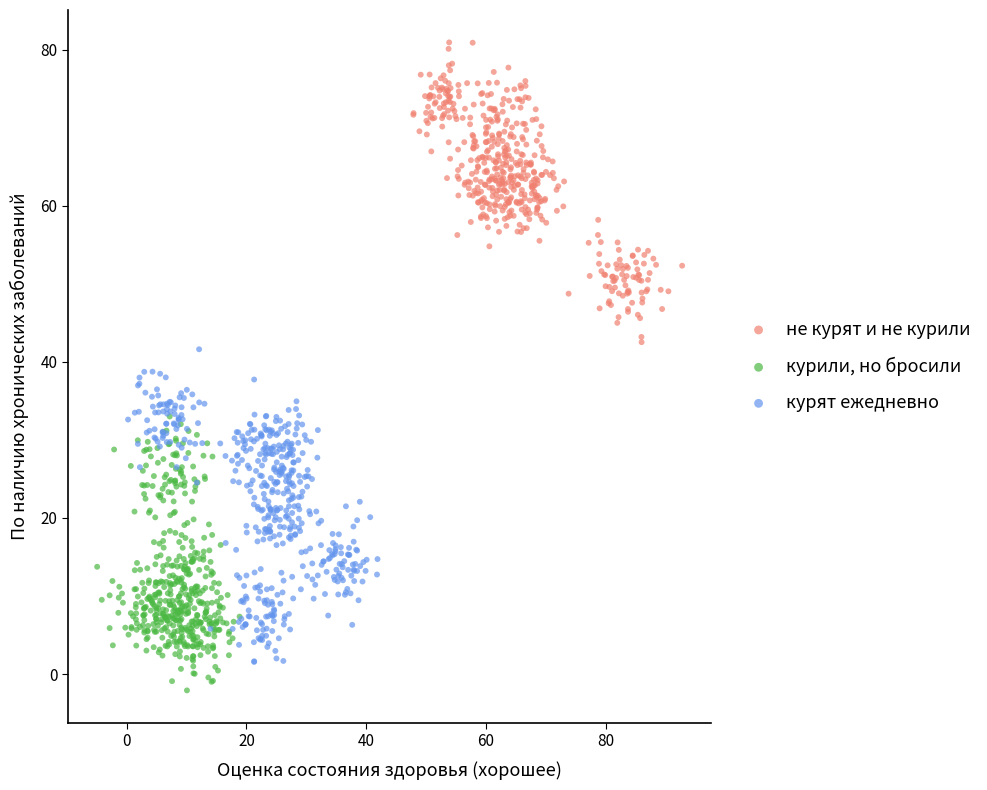

Which series has the widest spread of Y values?

курят ежедневно